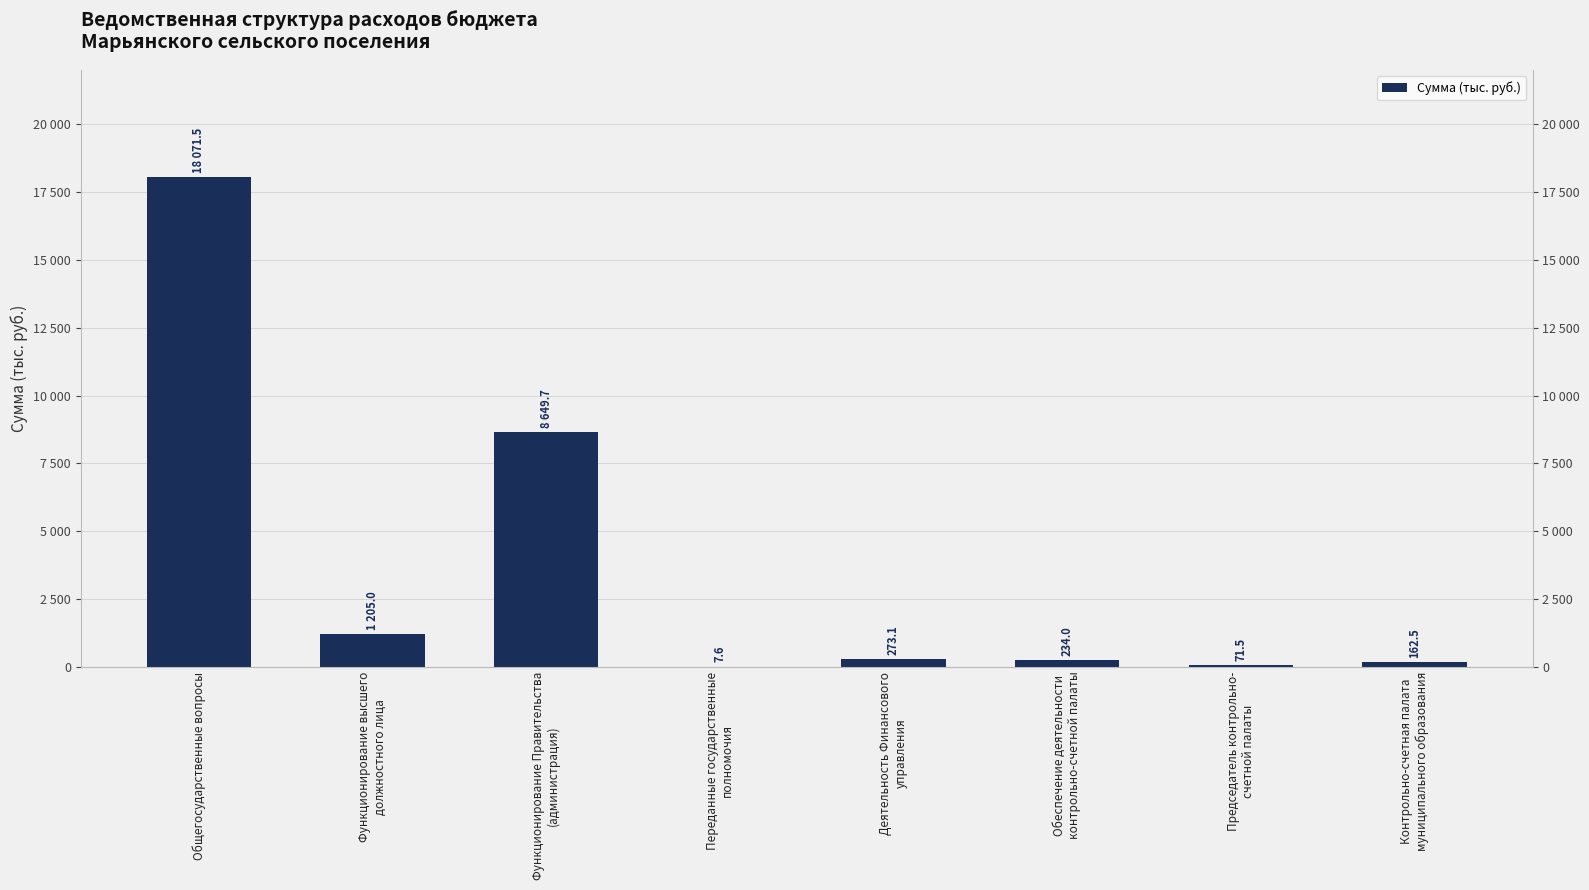

How many bars are there in total?

8